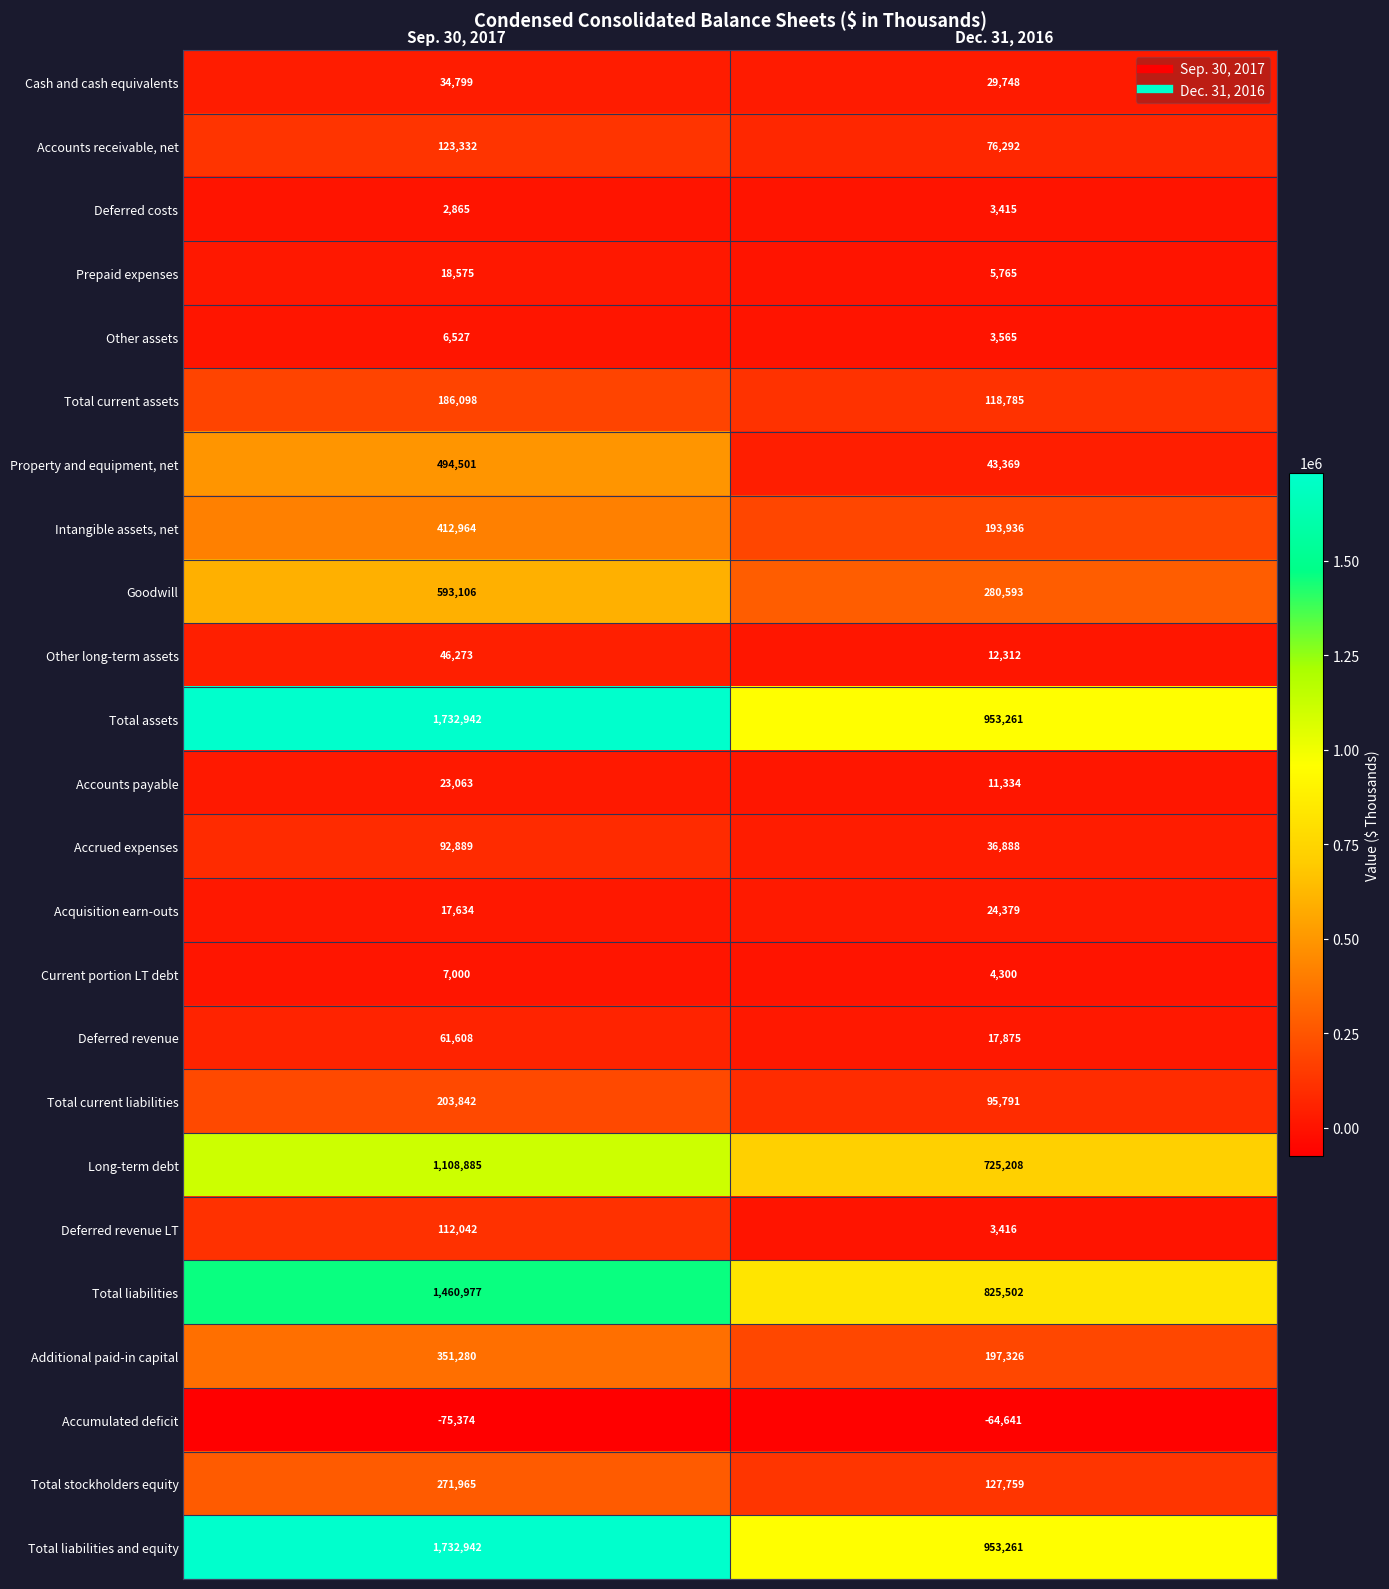

What is the smallest value displayed?

-75374